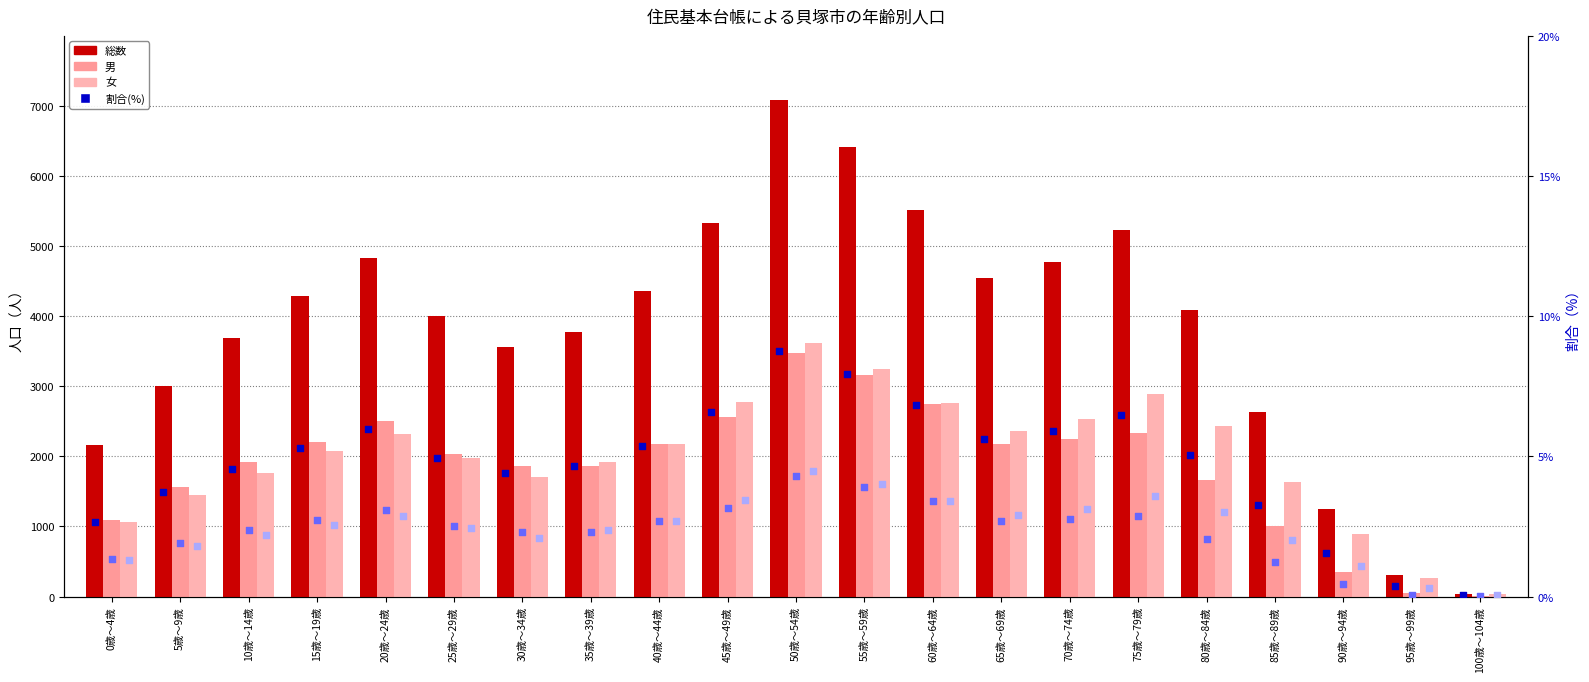

Which series reaches the maximum Y coordinate?

総数